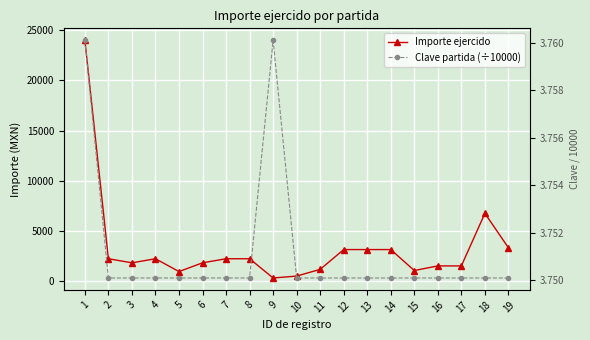

What is the lowest value of the Importe ejercido series?

343.0